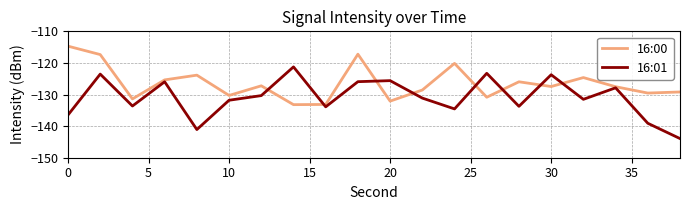

What is the maximum value for 16:01?

-121.2